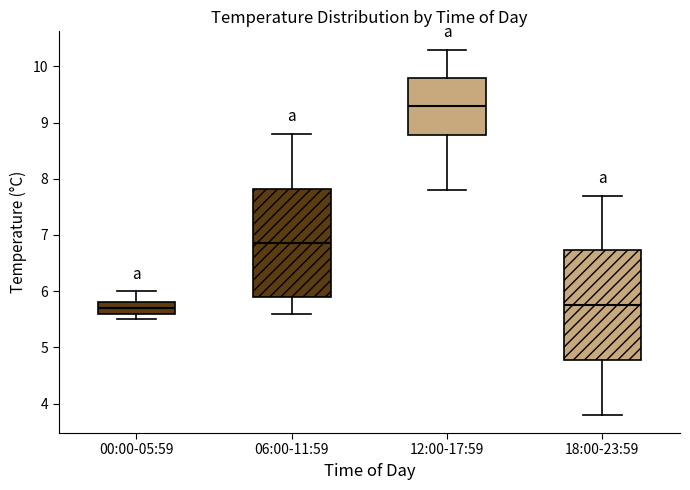

Reading left to right, transcribe this box plot: for each box, give where its median line is, the range the box spans, and where its two whiskers end, as read against the y-axis. The values are not printed on the chart, so give them approximately, as read against the axis.

00:00-05:59: median 5.7, box 5.6 to 5.8, whiskers 5.5 to 6.0
06:00-11:59: median 6.9, box 5.9 to 7.8, whiskers 5.6 to 8.8
12:00-17:59: median 9.3, box 8.8 to 9.8, whiskers 7.8 to 10.3
18:00-23:59: median 5.8, box 4.8 to 6.7, whiskers 3.8 to 7.7